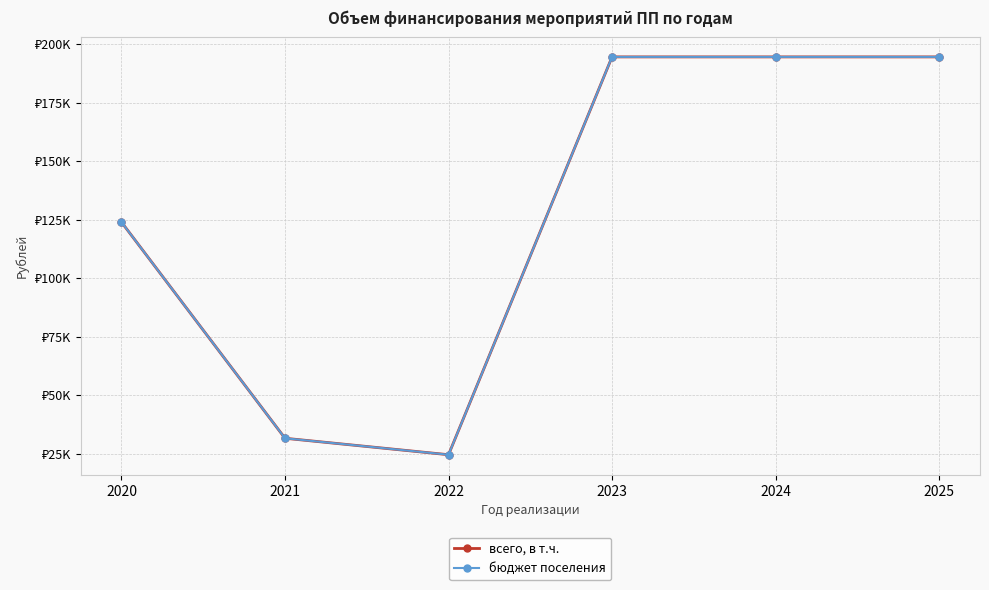

What is the maximum value for бюджет поселения?

194500.0